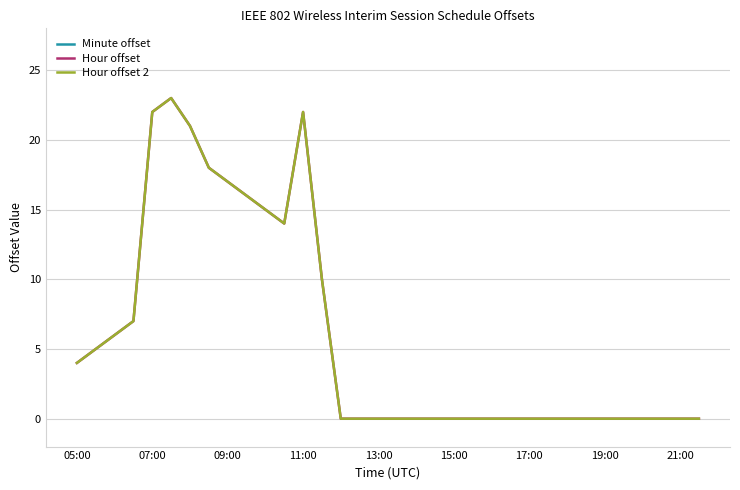

What position from the left is 07:00?

5